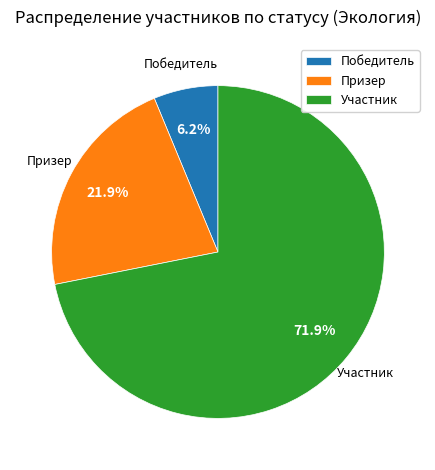

Combined, do Призер and Участник account for over 50%?

Yes